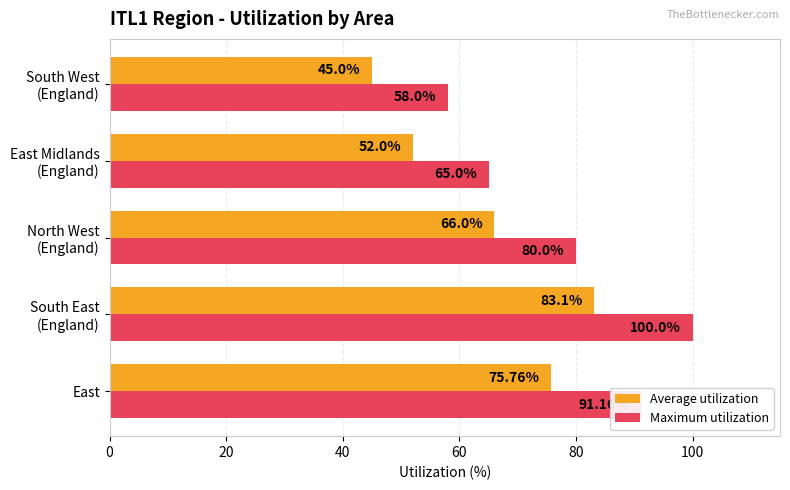

Which series has the largest range (max minus min)?

Maximum utilization